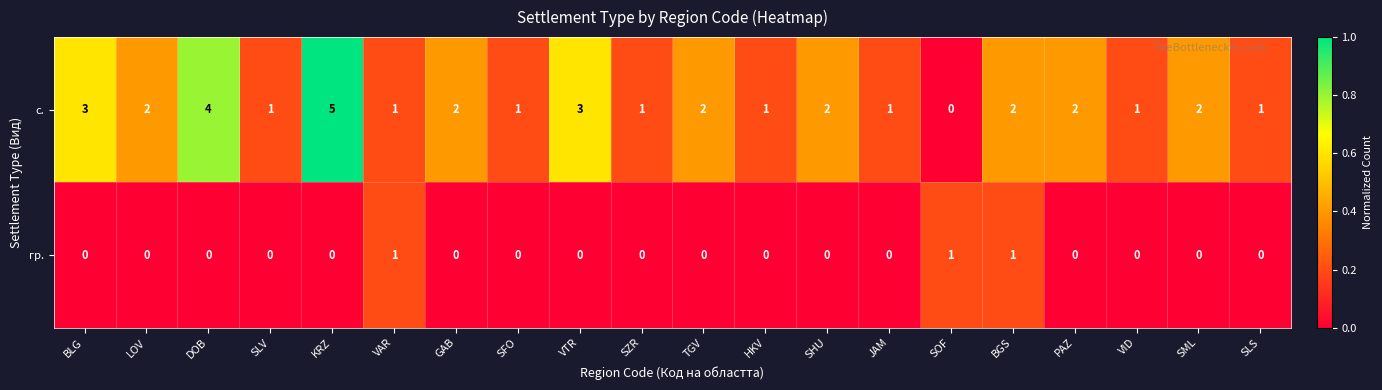

At SFO, list the series in order from smallest to largest.

гр., с.